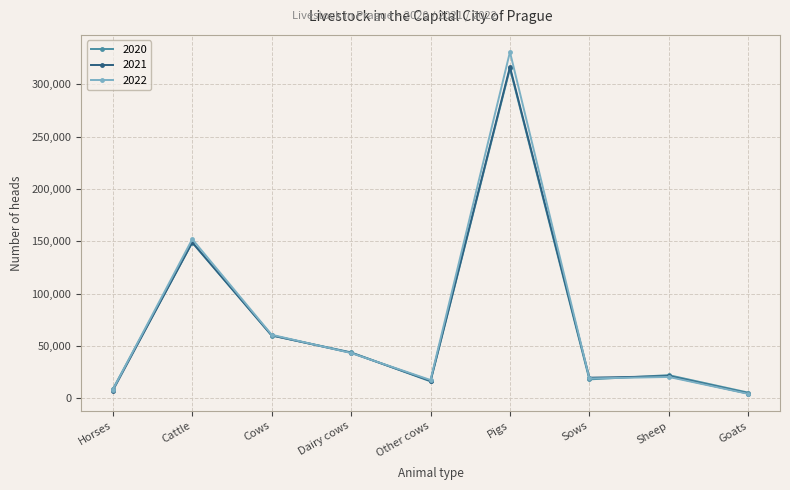

What is the total value across all series at Pigs?

962375